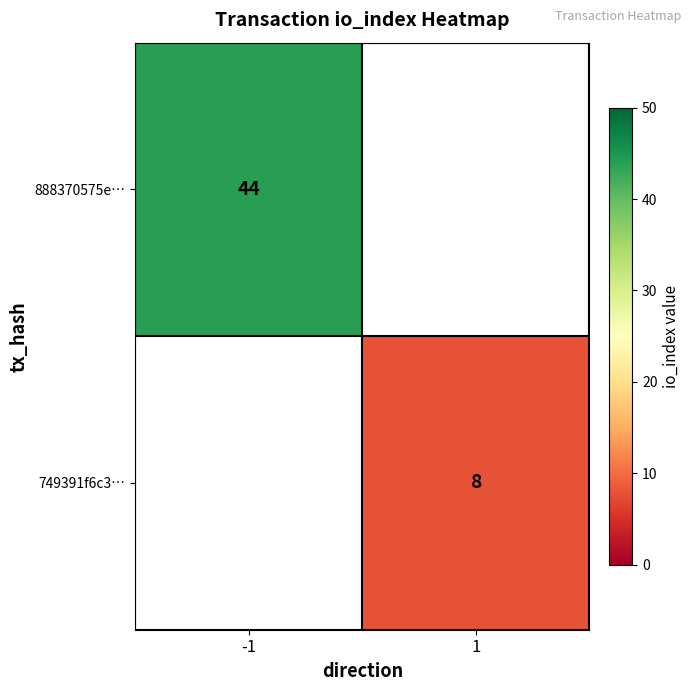

The 888370575e… series shows 75 at -1. True or false?

False